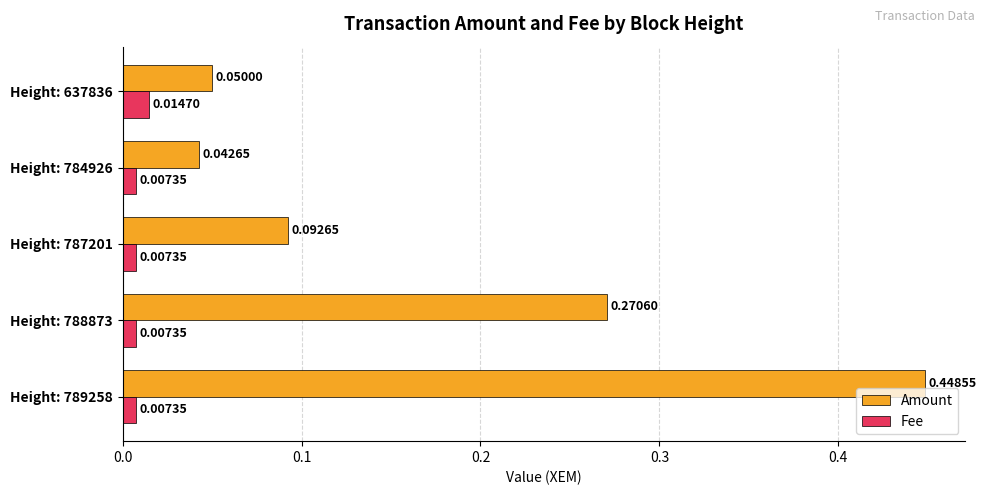

Which series has the widest spread of values?

Amount